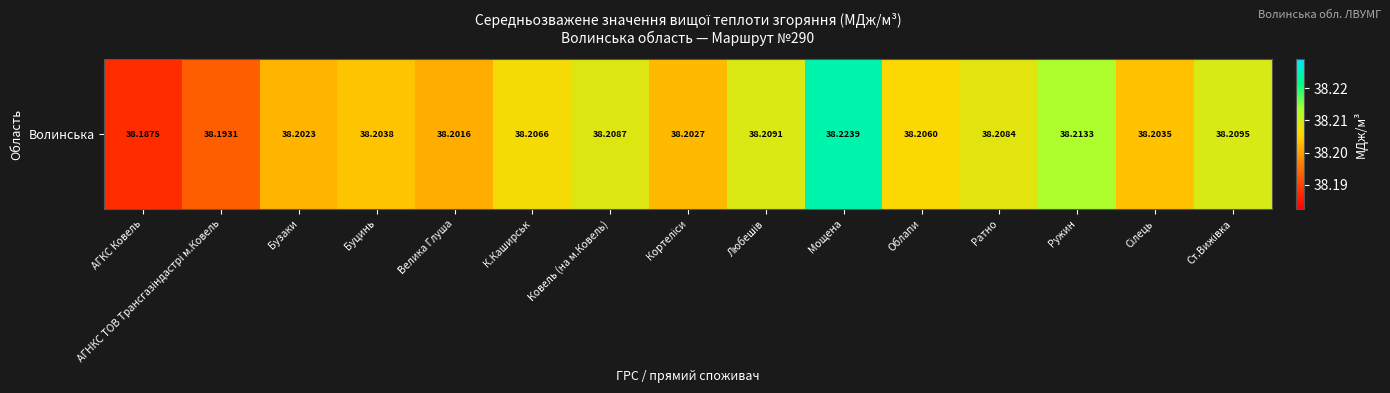

List the labels in order of value, largest first.

Мощена, Ружин, Ст.Вижівка, Любешів, Ковель (на м.Ковель), Ратно, К.Каширськ, Облапи, Буцинь, Сілець, Кортеліси, Бузаки, Велика Глуша, АГНКС ТОВ Трансгазiндастрi м.Ковель, АГКС Ковель